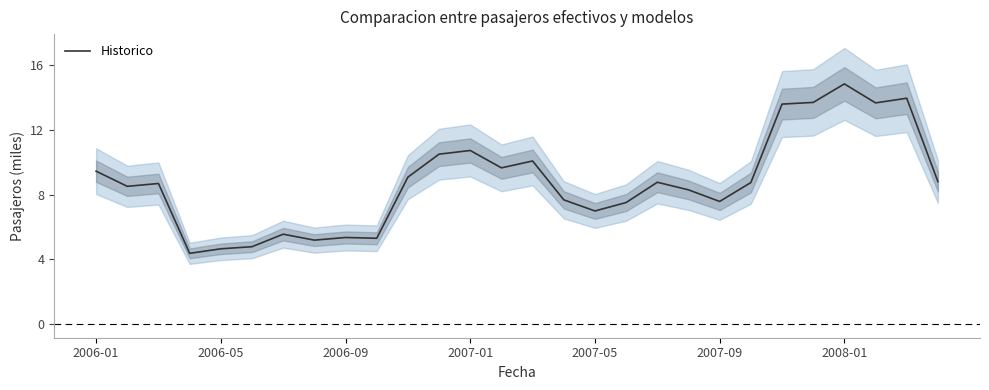

Reading left to right, list all the values displayed in this chart.

9.5	8.5	8.7	4.4	4.7	4.8	5.6	5.2	5.4	5.3	9.1	10.5	10.7	9.7	10.1	7.7	7.0	7.5	8.8	8.3	7.6	8.8	13.6	13.7	14.9	13.7	14.0	8.8